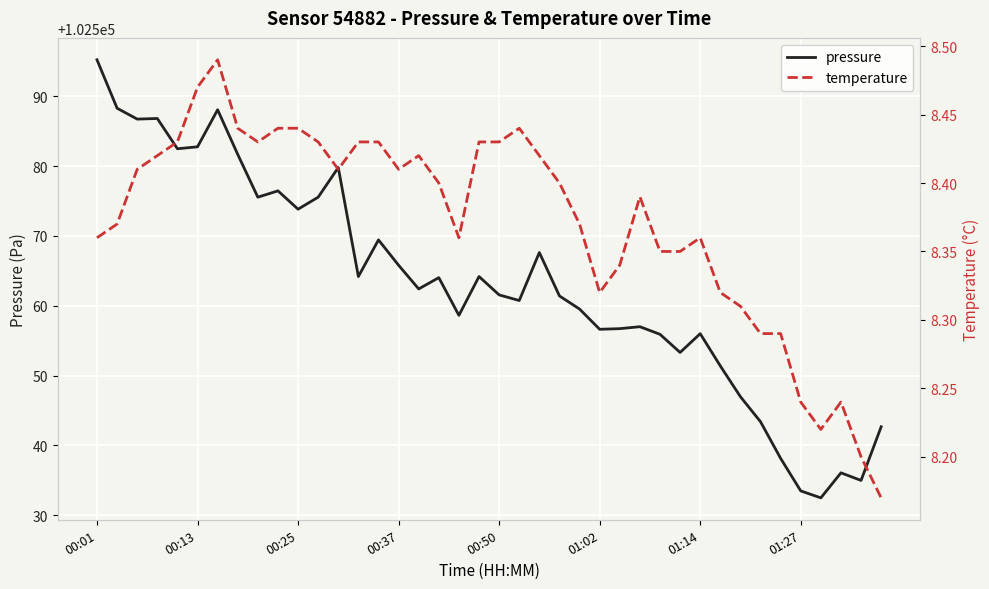

How many interior local valleys does the pressure series have?

12